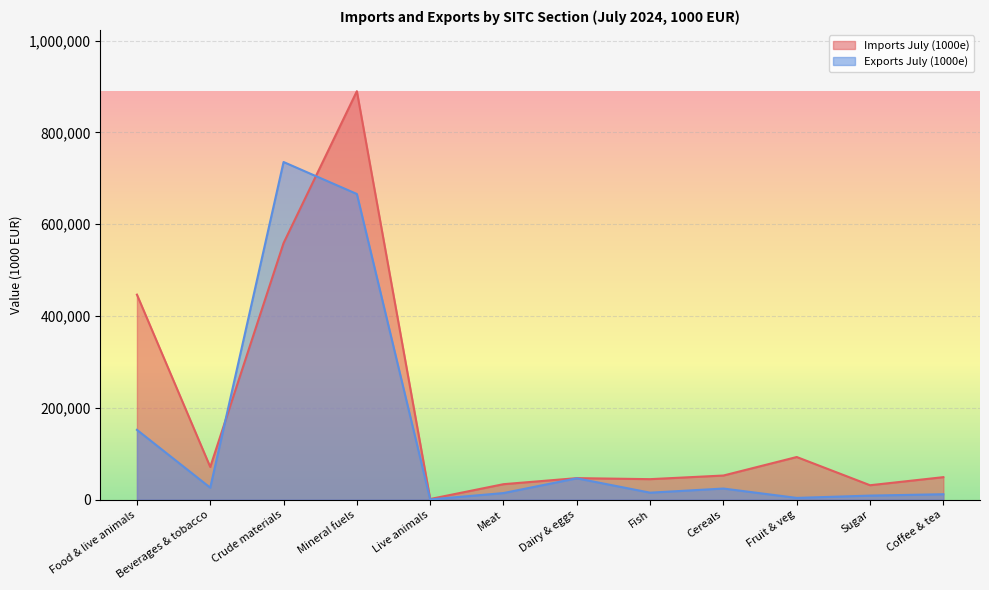

The Exports July (1000e) series shows 11791 at Coffee & tea. True or false?

True